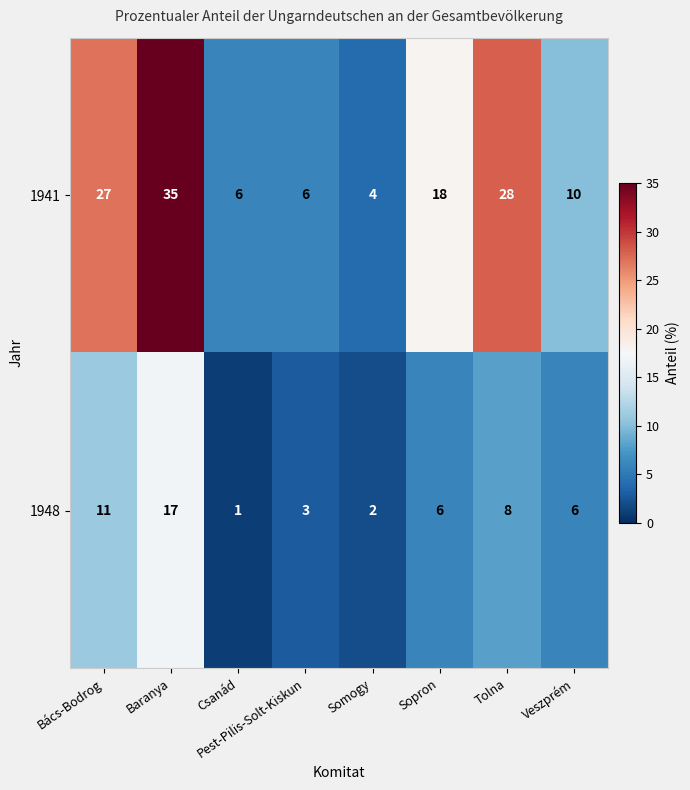

Which series has the largest total across all categories?

1941